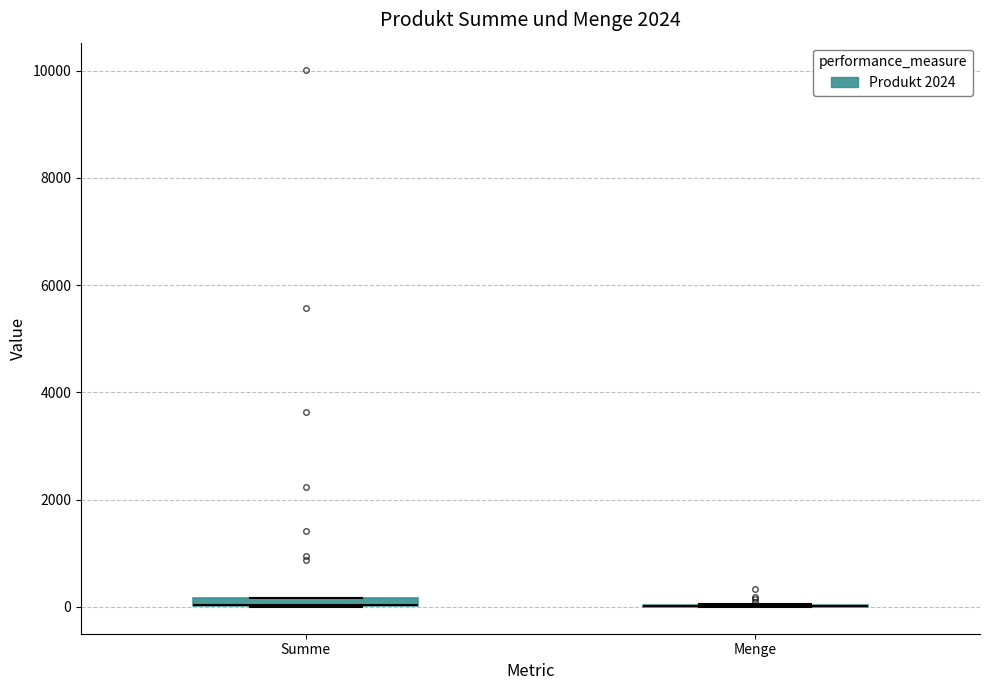

Where is the upper edge of the box for Summe on the y-axis? The values are not printed on the chart, so give them approximately, as read against the axis.

200